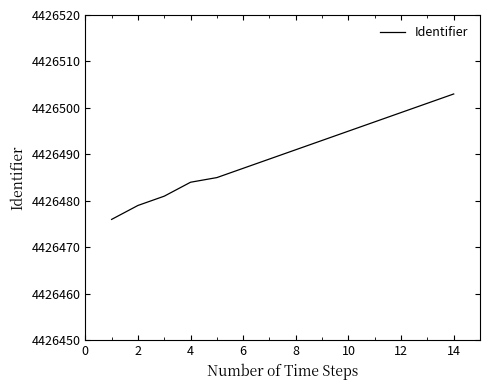

What is the maximum value shown in the chart?

4426503